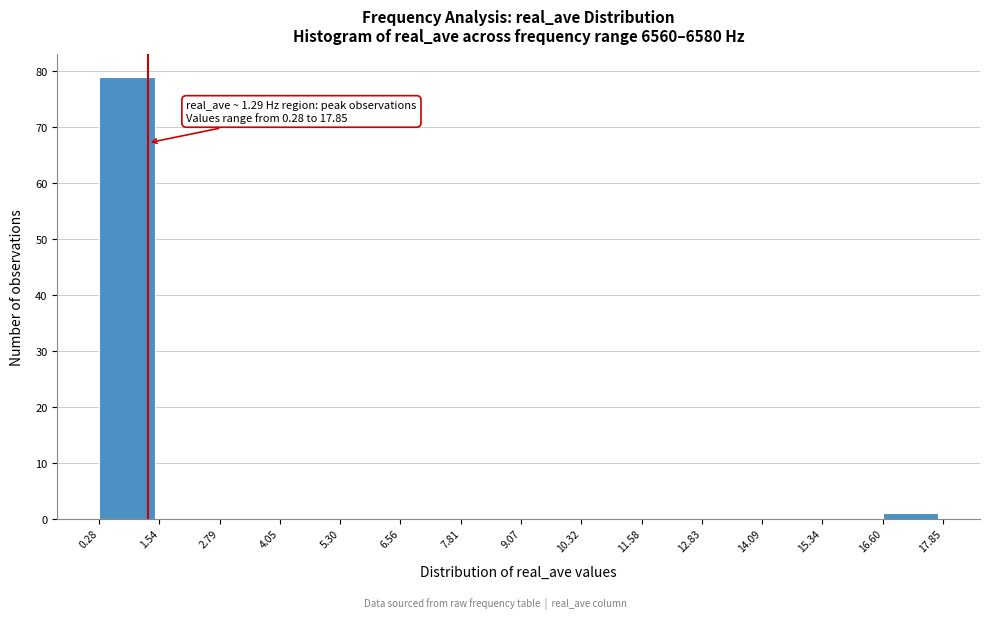

Over which range of the x-axis is the bar tallest?

0.28 to 1.54